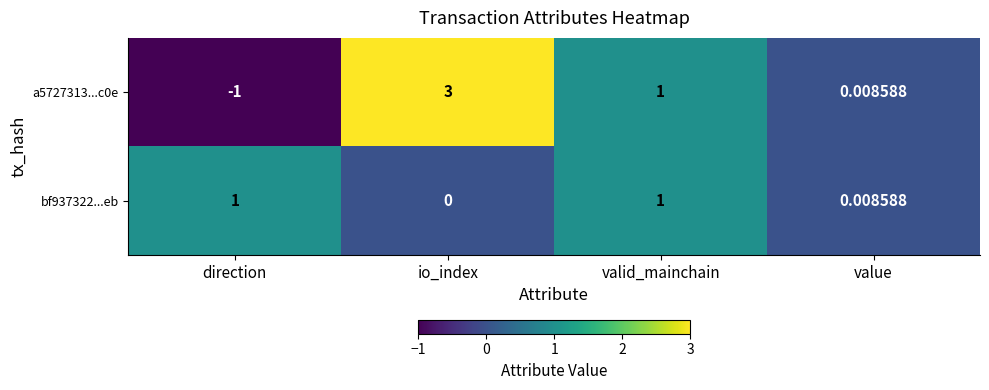

At which label does a5727313...c0e first exceed 1?

io_index